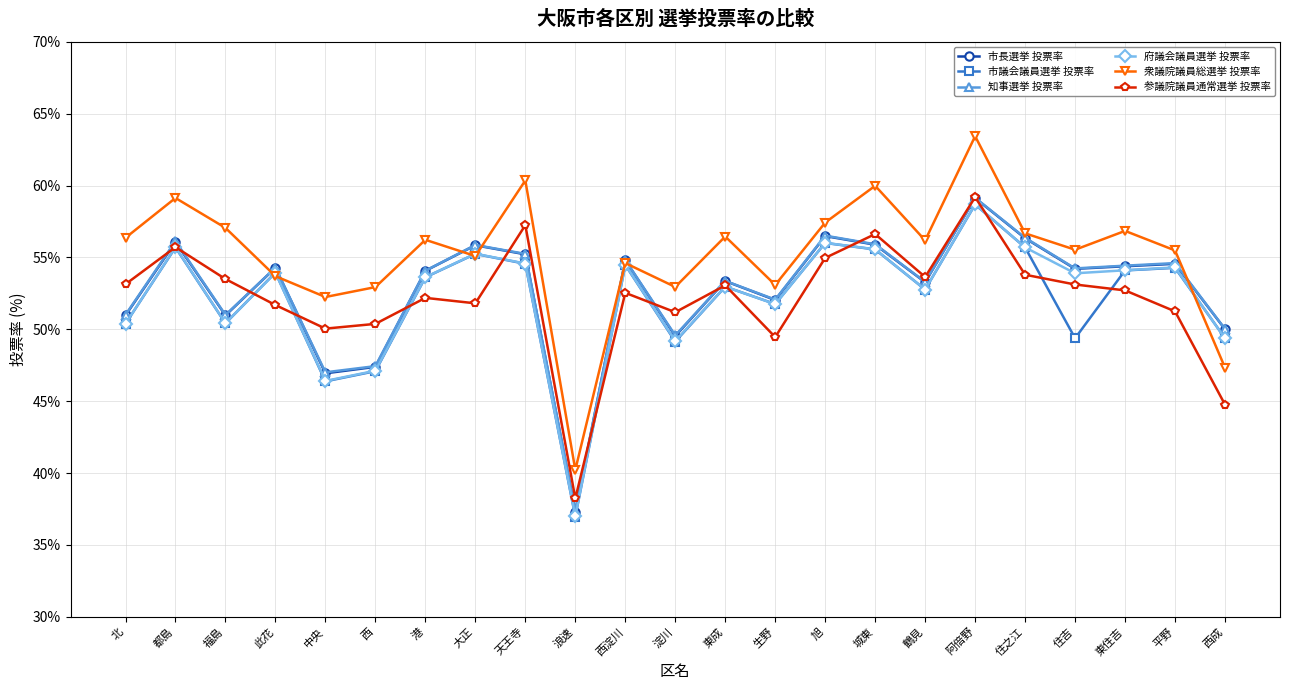

How many lines are shown in the chart?

6